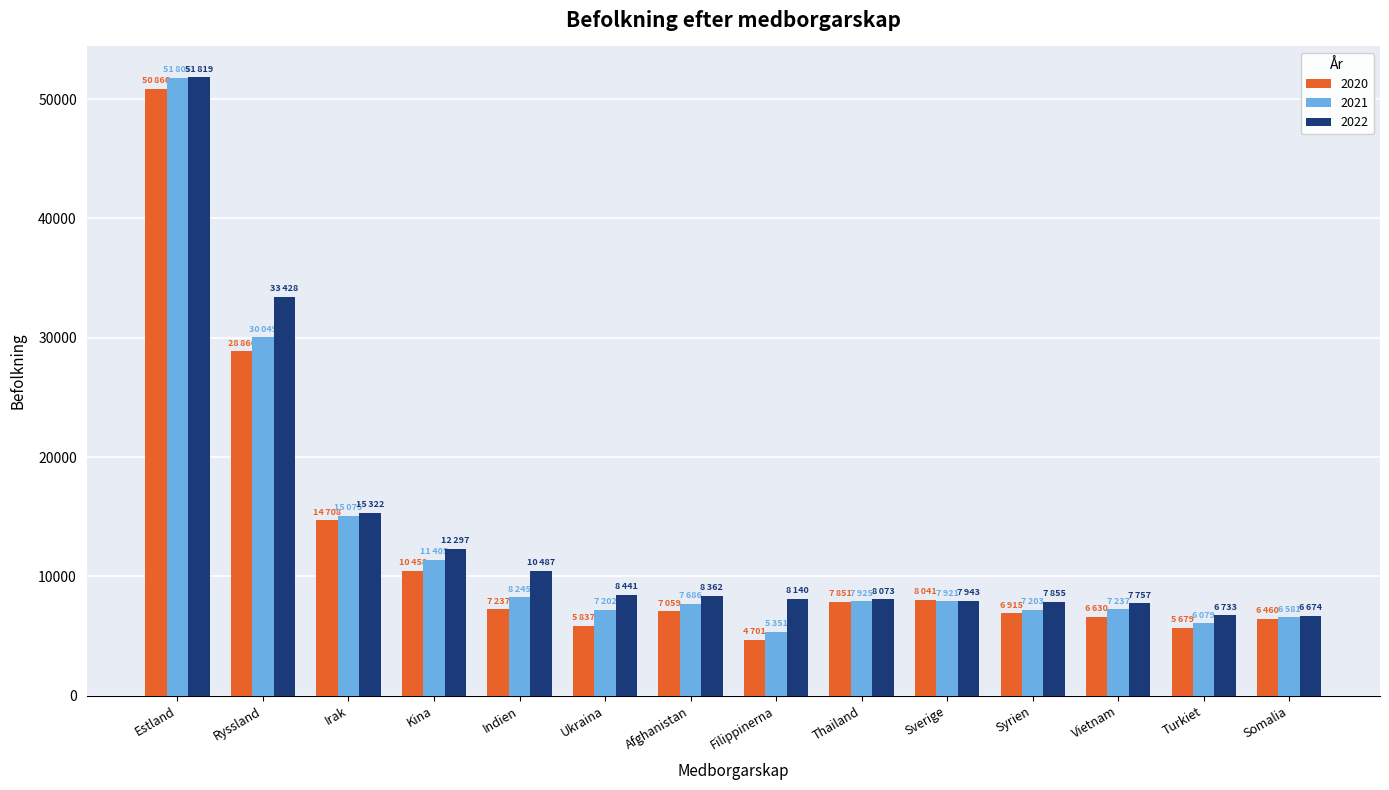

The 2021 series shows 6844 at Irak. True or false?

False